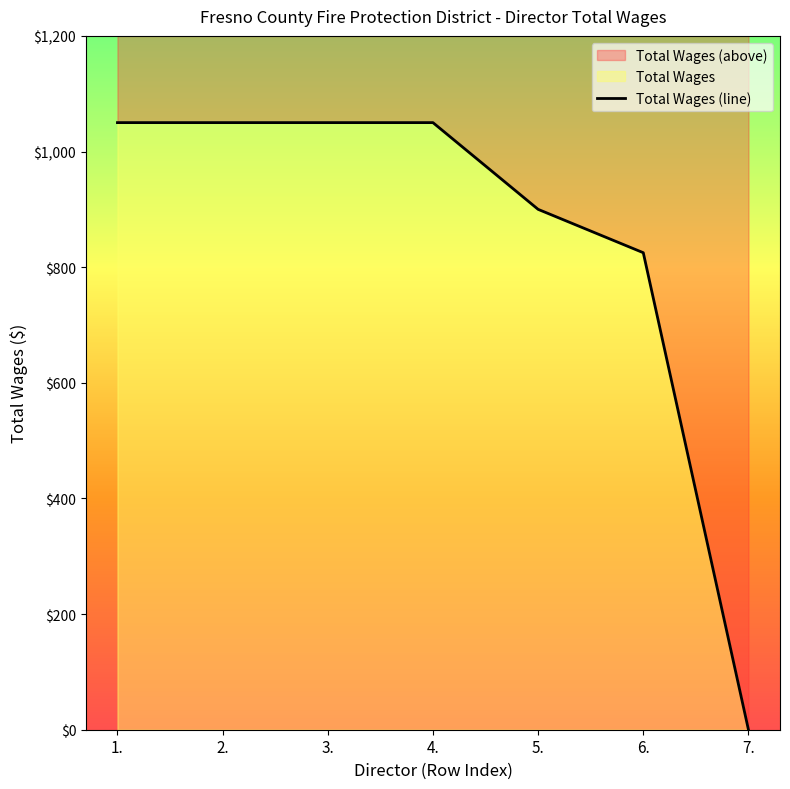

What is the label of the 6th point from the right?

2.